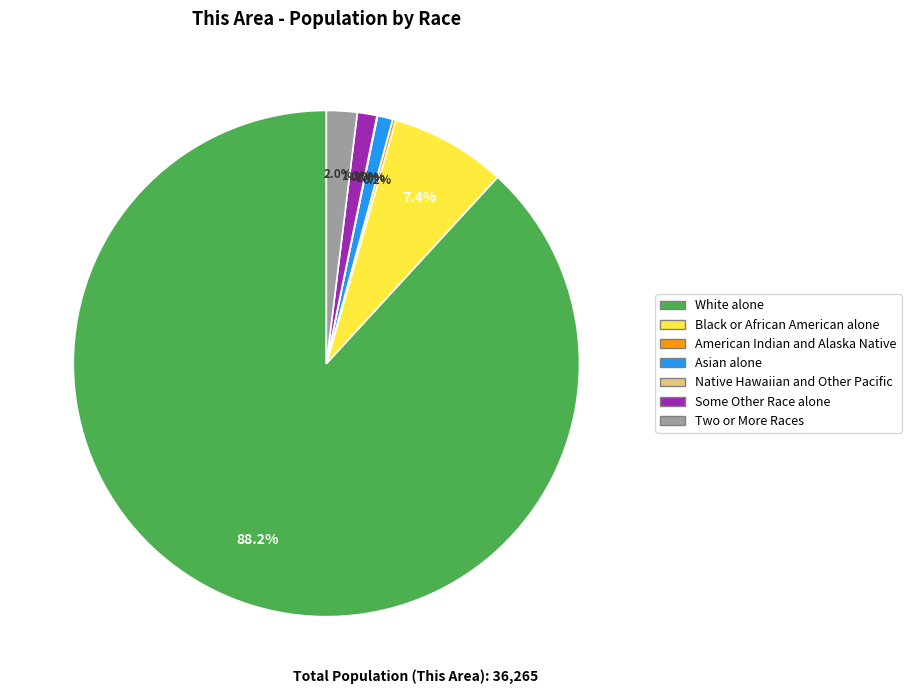

To the nearest percent, what is the difference between the largest and smallest slice percentages?

88%